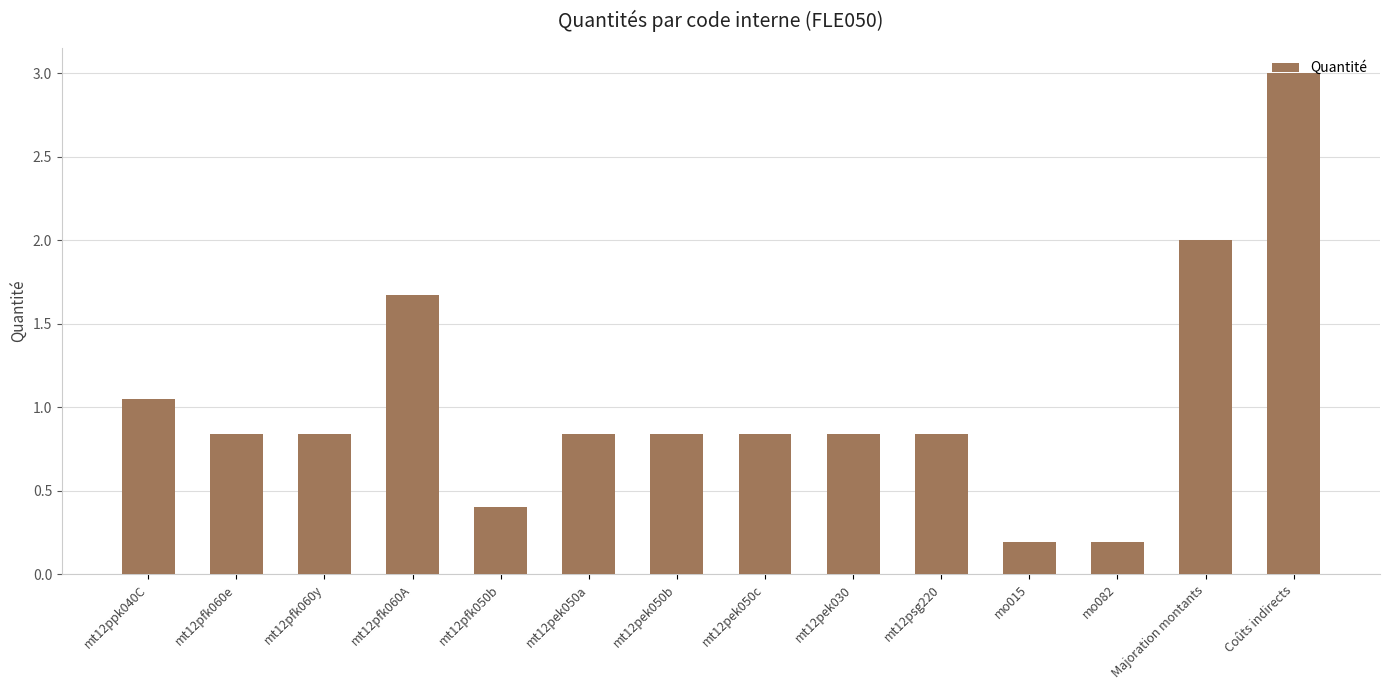

What is the smallest value displayed?

0.2